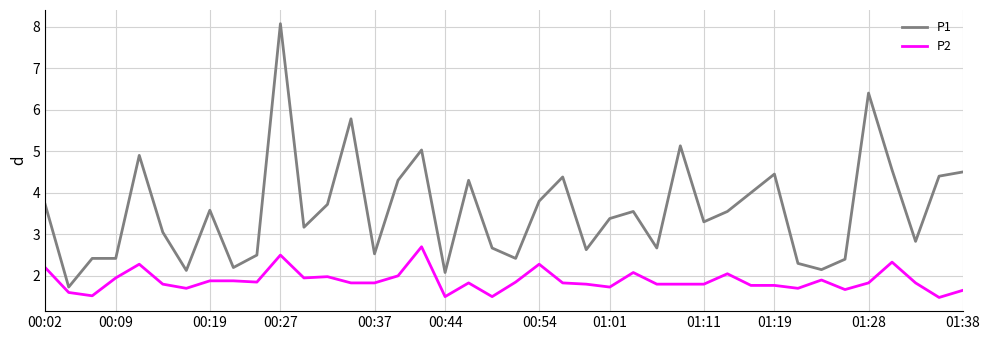

Which series has the largest range (max minus min)?

P1